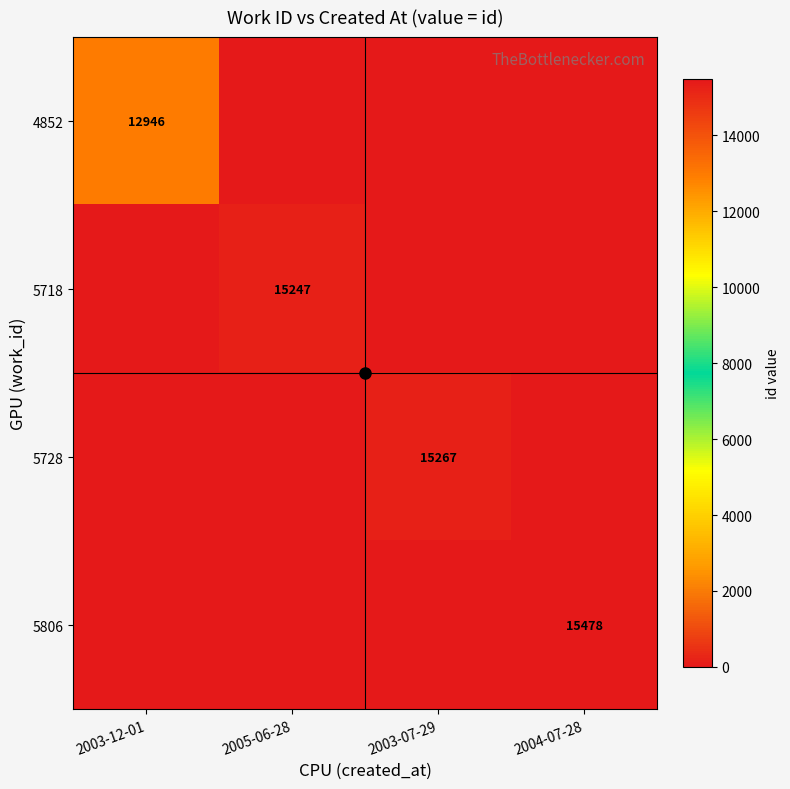

What is the difference between the maximum and minimum values in the 4852 series?

12946